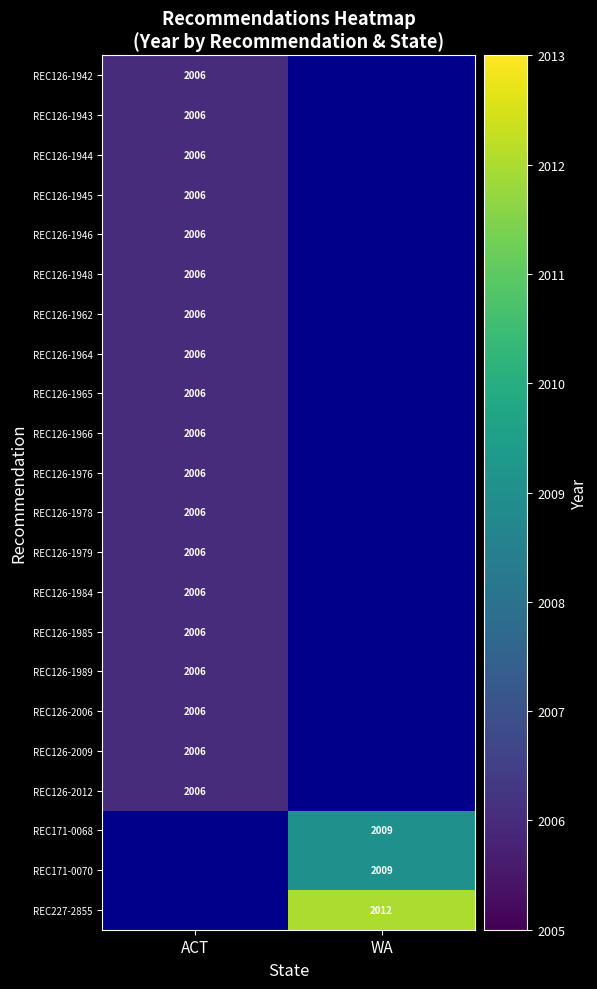

Is the value of REC171-0070 at WA greater than the value of REC126-1985 at ACT?

Yes